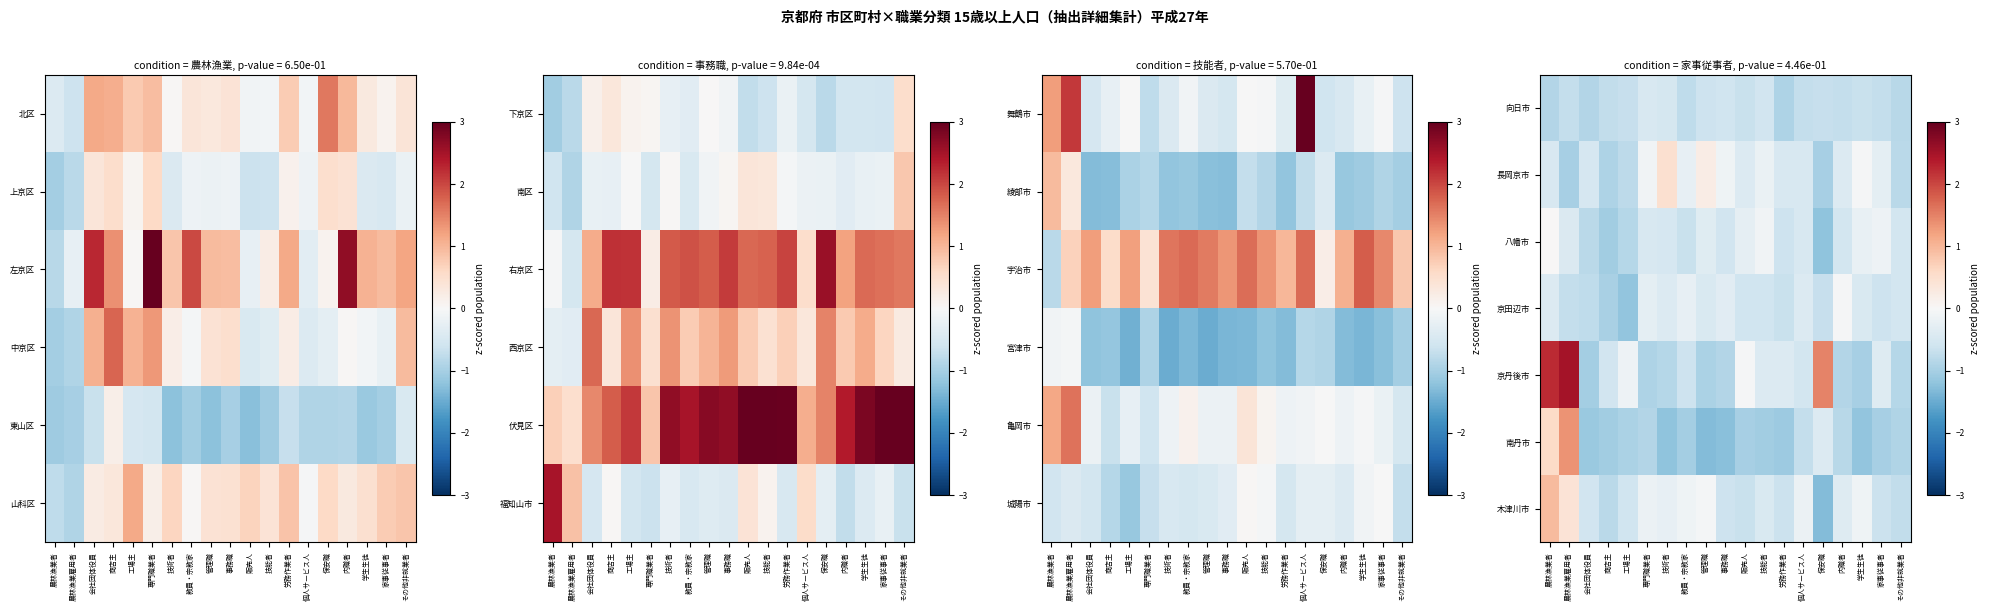

Reading left to right, what are all the values shown in this chart?

向日市: 農林漁業者=-0.9	農林漁業雇用者=-0.7	会社団体役員=-0.9	商店主=-0.7	工場主=-0.7	専門職業者=-0.5	技術者=-0.5	教員・宗教家=-0.8	管理職=-0.6	事務職=-0.6	販売人=-0.7	技能者=-0.6	労務作業者=-0.9	個人サービス人=-0.7	保安職=-0.7	内職者=-0.7	学生生徒=-0.7	家事従事者=-0.7	その他非就業者=-0.8
長岡京市: 農林漁業者=-0.5	農林漁業雇用者=-1.0	会社団体役員=-0.5	商店主=-0.9	工場主=-0.8	専門職業者=-0.1	技術者=0.5	教員・宗教家=-0.2	管理職=0.2	事務職=-0.1	販売人=-0.4	技能者=-0.2	労務作業者=-0.5	個人サービス人=-0.5	保安職=-1.0	内職者=-0.4	学生生徒=-0.0	家事従事者=-0.3	その他非就業者=-0.8
八幡市: 農林漁業者=0.0	農林漁業雇用者=-0.4	会社団体役員=-0.8	商店主=-1.0	工場主=-0.9	専門職業者=-0.5	技術者=-0.5	教員・宗教家=-0.7	管理職=-0.4	事務職=-0.6	販売人=-0.3	技能者=-0.1	労務作業者=-0.6	個人サービス人=-0.5	保安職=-1.2	内職者=-0.5	学生生徒=-0.2	家事従事者=-0.2	その他非就業者=-0.6
京田辺市: 農林漁業者=-0.4	農林漁業雇用者=-0.7	会社団体役員=-0.8	商店主=-1.0	工場主=-1.2	専門職業者=-0.3	技術者=-0.4	教員・宗教家=-0.2	管理職=-0.5	事務職=-0.3	販売人=-0.6	技能者=-0.6	労務作業者=-0.7	個人サービス人=-0.4	保安職=-0.7	内職者=-0.0	学生生徒=-0.4	家事従事者=-0.6	その他非就業者=-0.5
京丹後市: 農林漁業者=2.2	農林漁業雇用者=2.5	会社団体役員=-1.0	商店主=-0.6	工場主=-0.2	専門職業者=-0.9	技術者=-0.9	教員・宗教家=-0.6	管理職=-1.0	事務職=-0.9	販売人=-0.0	技能者=-0.4	労務作業者=-0.4	個人サービス人=-0.5	保安職=1.5	内職者=-0.9	学生生徒=-1.0	家事従事者=-0.4	その他非就業者=-0.9
南丹市: 農林漁業者=0.6	農林漁業雇用者=1.4	会社団体役員=-1.1	商店主=-1.0	工場主=-1.0	専門職業者=-0.9	技術者=-1.2	教員・宗教家=-1.0	管理職=-1.3	事務職=-1.3	販売人=-1.0	技能者=-1.1	労務作業者=-1.1	個人サービス人=-0.7	保安職=-0.4	内職者=-0.8	学生生徒=-1.2	家事従事者=-1.0	その他非就業者=-0.9
木津川市: 農林漁業者=0.9	農林漁業雇用者=0.4	会社団体役員=-0.6	商店主=-0.8	工場主=-0.6	専門職業者=-0.2	技術者=-0.2	教員・宗教家=-0.1	管理職=-0.1	事務職=-0.6	販売人=-0.7	技能者=-0.5	労務作業者=-0.6	個人サービス人=-0.2	保安職=-1.3	内職者=-0.4	学生生徒=-0.1	家事従事者=-0.7	その他非就業者=-0.7